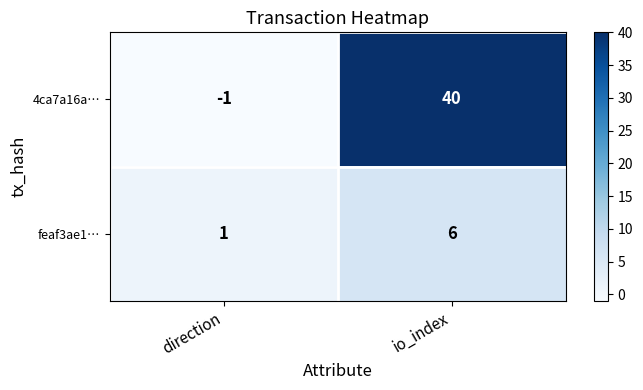

What is the spread (max minus min) of values at direction?

2